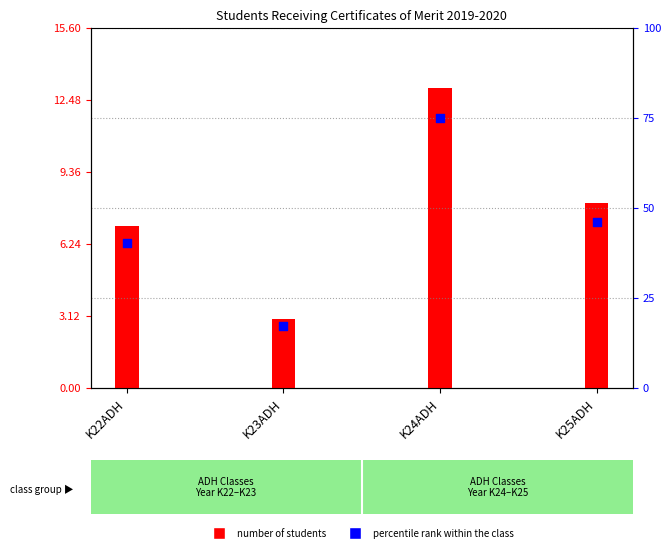

Which series contains the highest Y value?

percentile rank within the class